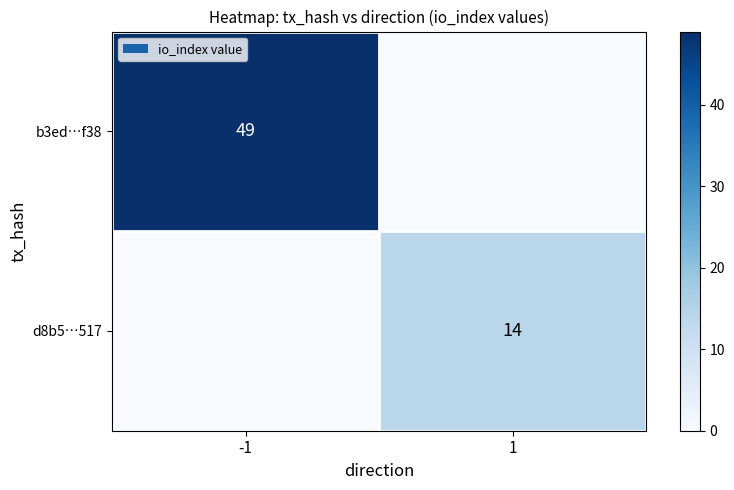

The value of b3ed…f38 at -1 is 80. True or false?

False